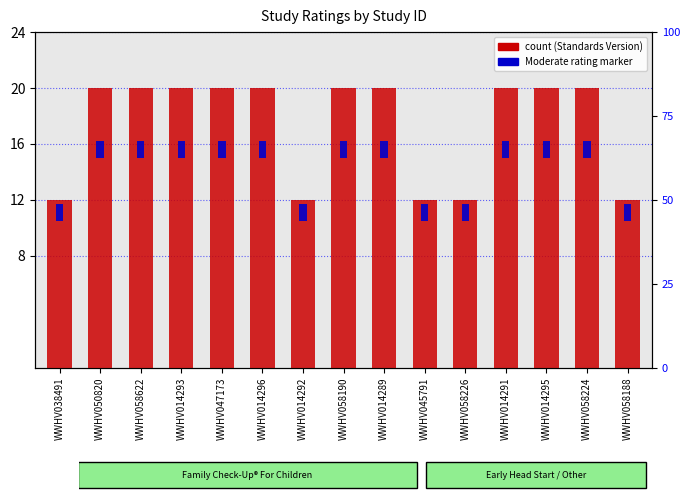

At which label is the value closest to 16?

WWHV038491